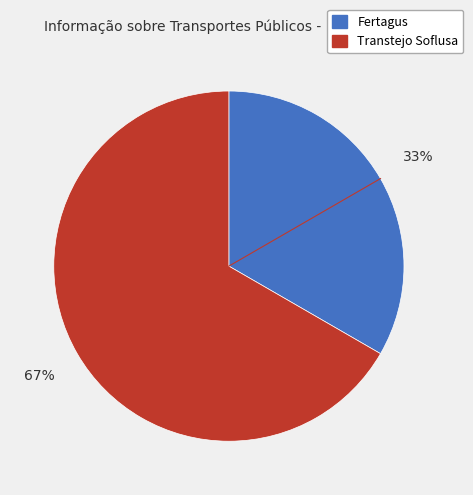

Rank the categories by value from highest to lowest.

Transtejo Soflusa, Fertagus